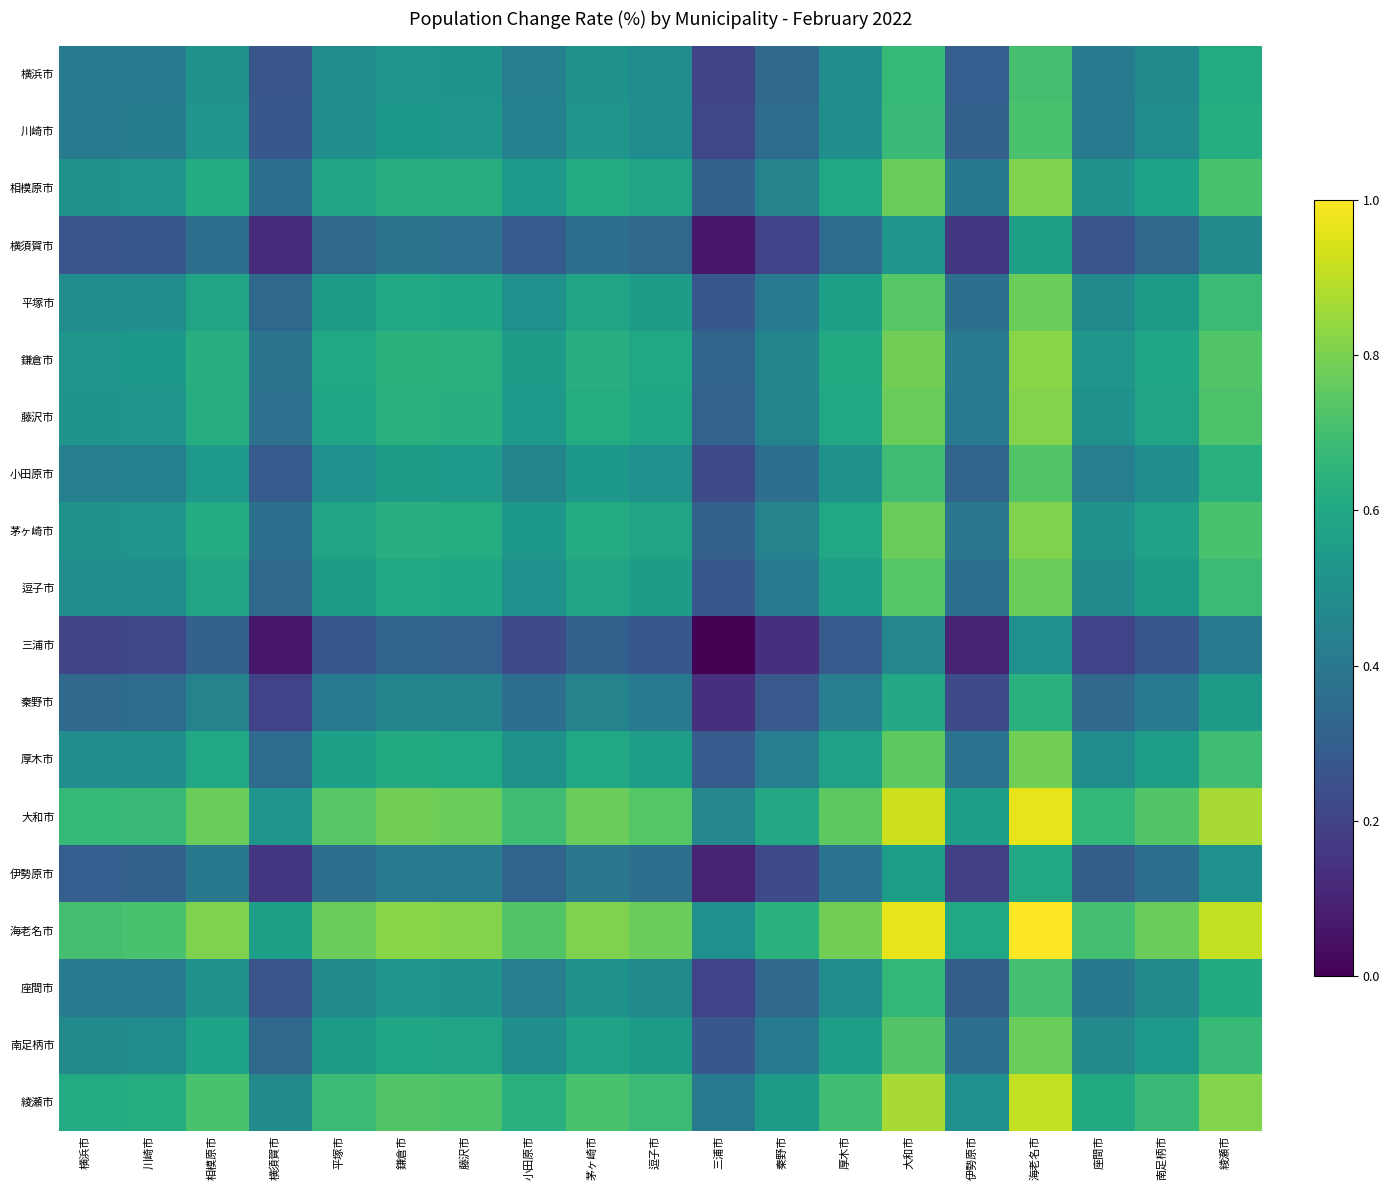

Rank the series at 綾瀬市 from lowest to highest value.

三浦市, 横須賀市, 伊勢原市, 秦野市, 座間市, 横浜市, 川崎市, 小田原市, 南足柄市, 逗子市, 平塚市, 厚木市, 茅ヶ崎市, 相模原市, 藤沢市, 鎌倉市, 綾瀬市, 大和市, 海老名市